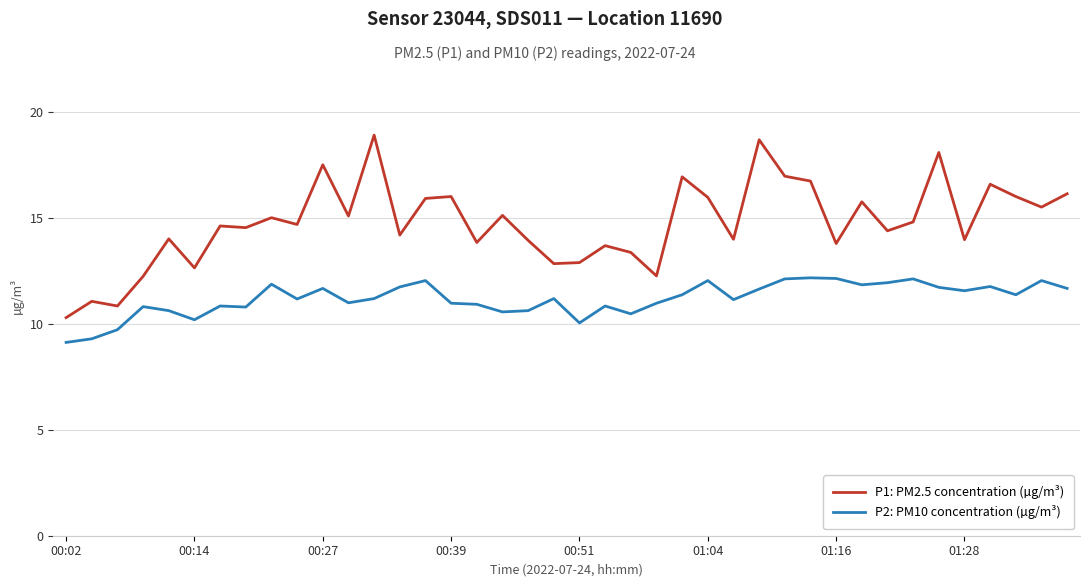

True or false: P1: PM2.5 concentration (µg/m³) has more than 2 points higher than both neighbors.

True